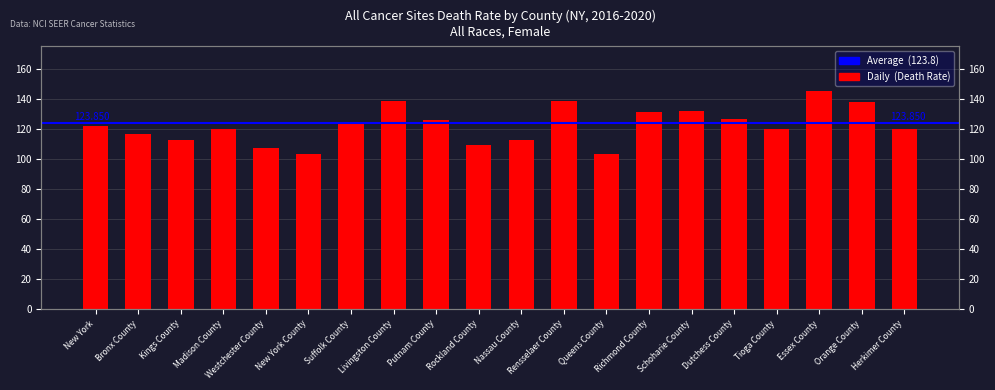

What is the label of the 5th bar from the right?

Dutchess County